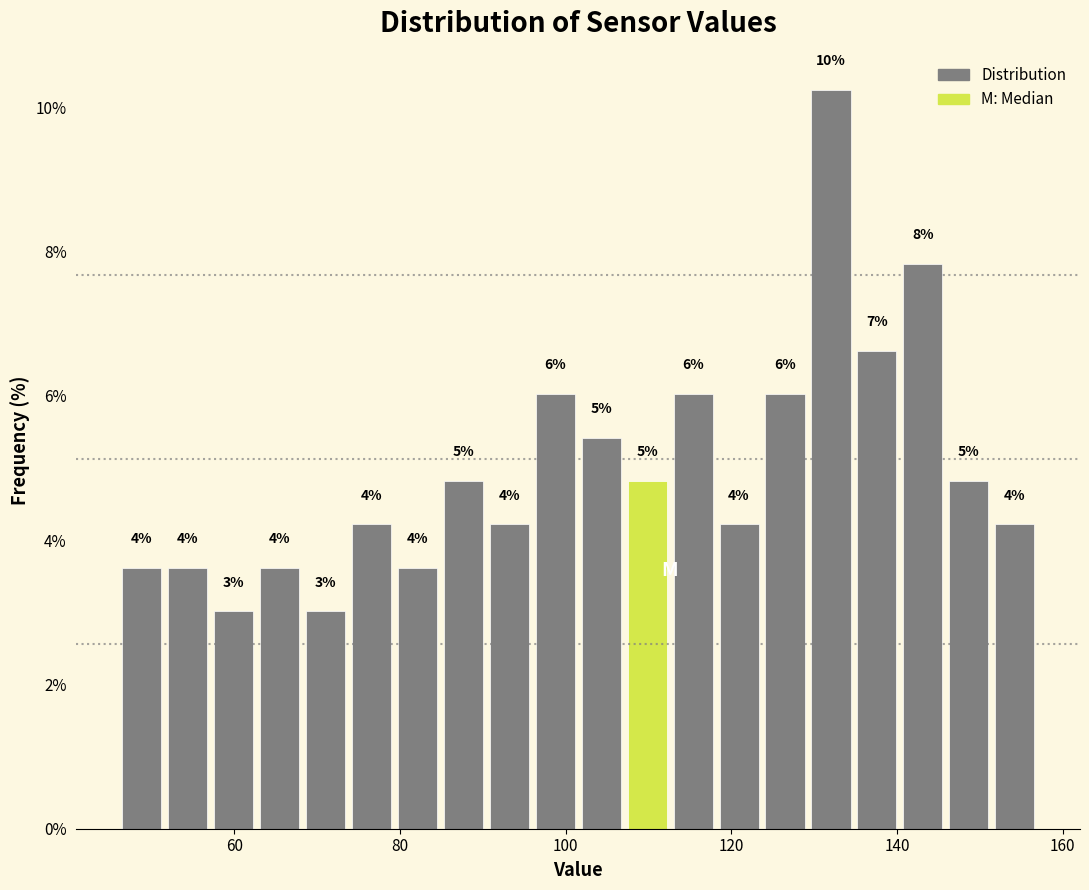

Read against the x-axis, roughly where is the centre of the tallest bar?

132